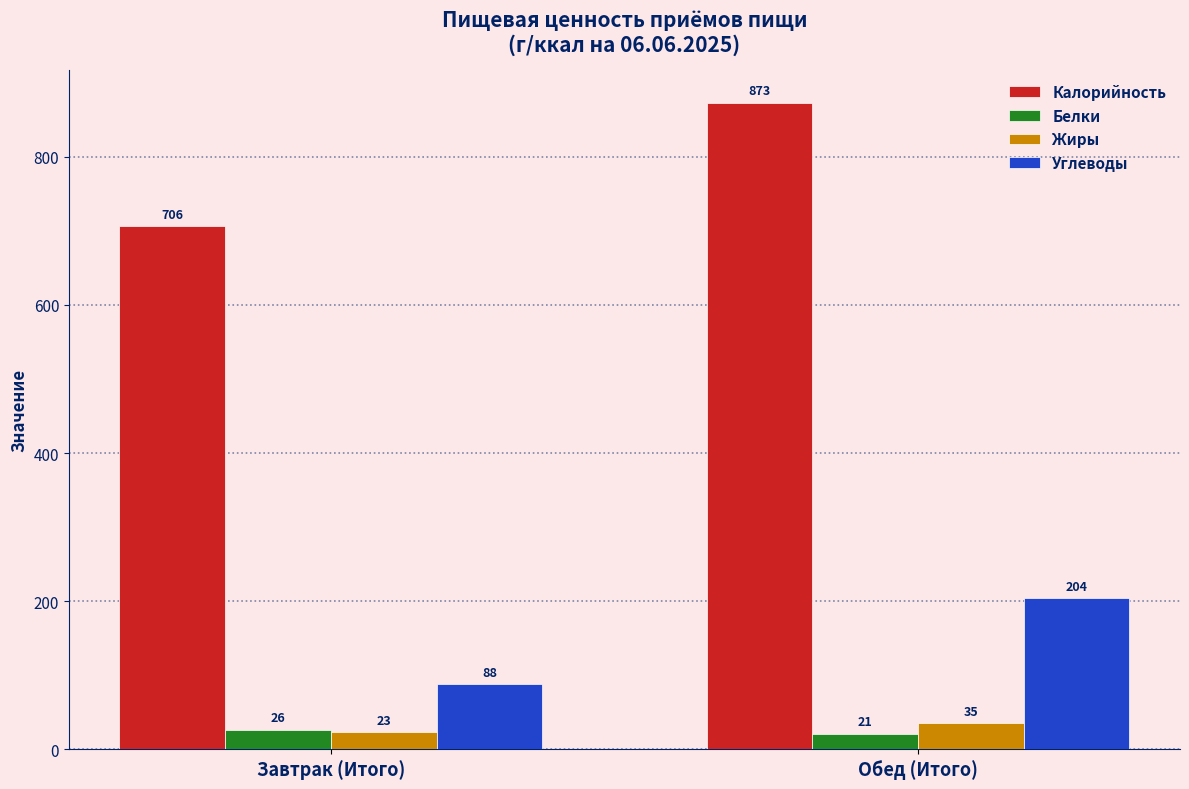

Which category has the lowest value across all series?

Обед (Итого)